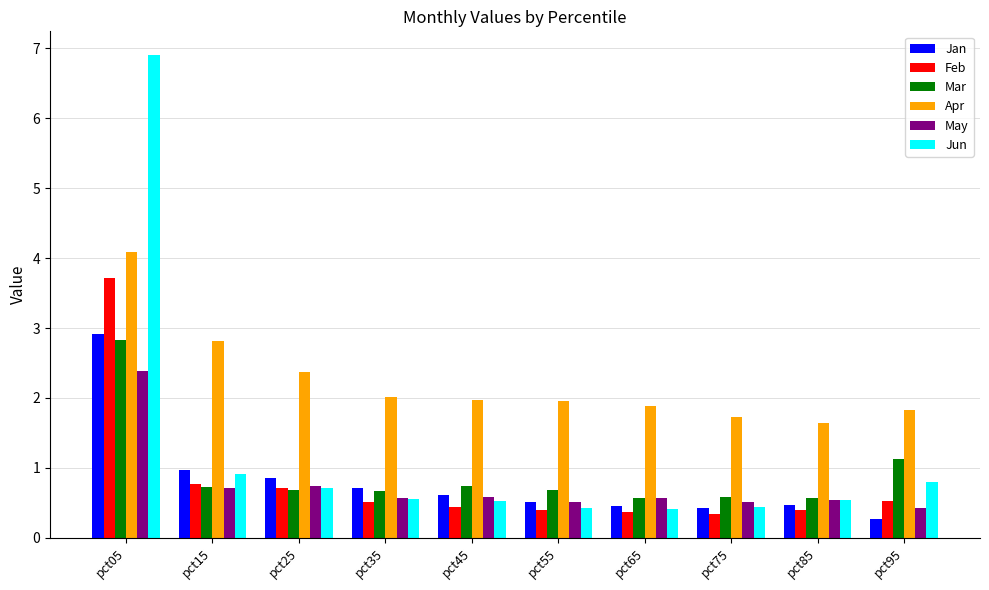

Is it true that Jun equals 0.8 at pct95?

True